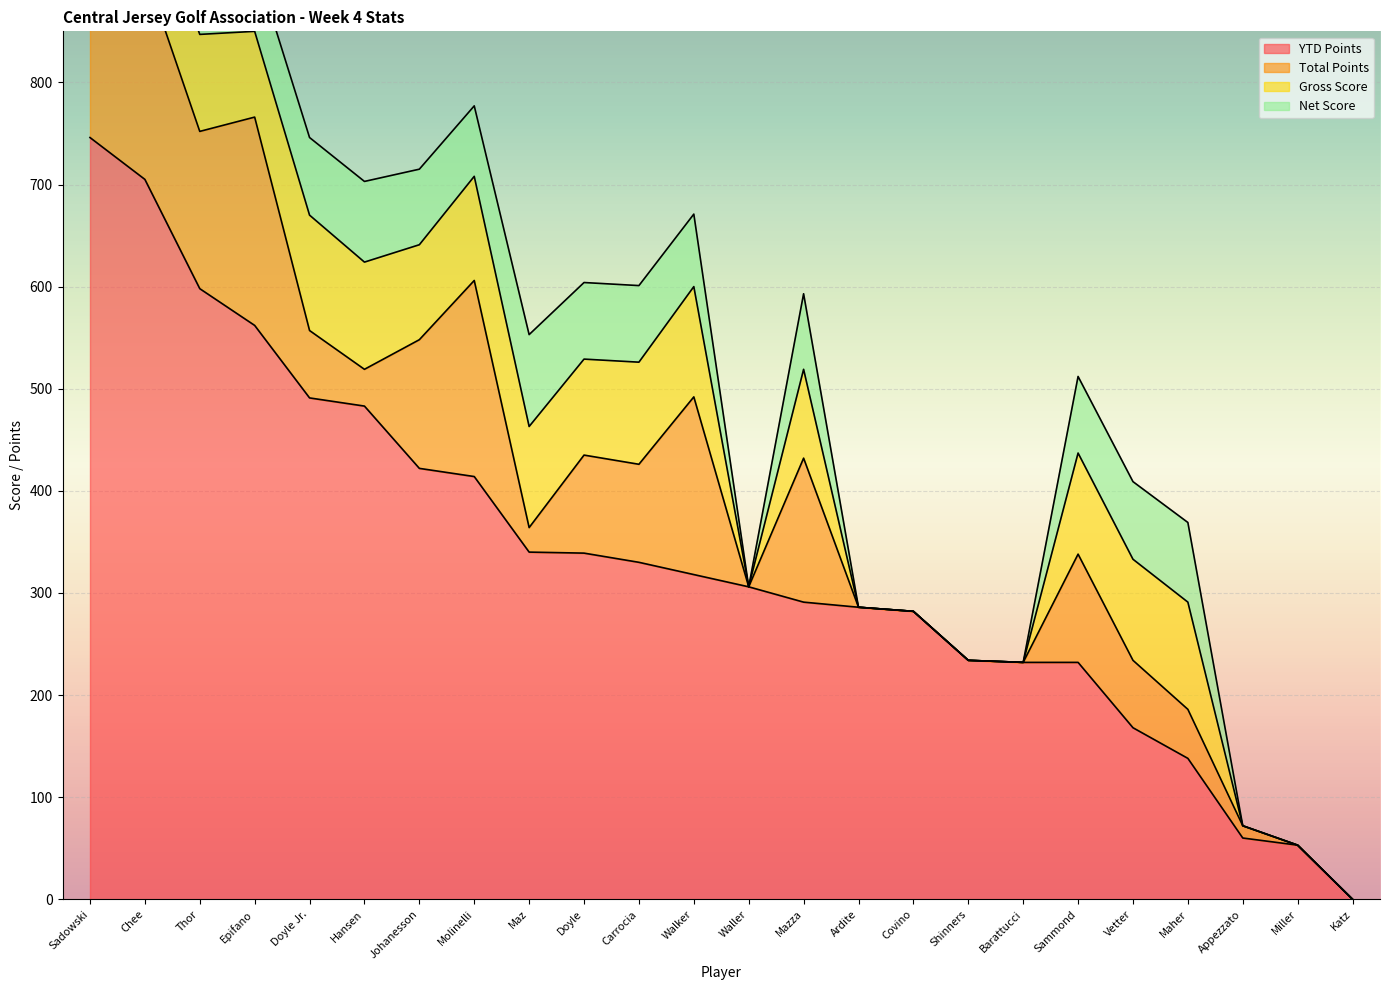

Which category has the highest value across all series?

Sadowski